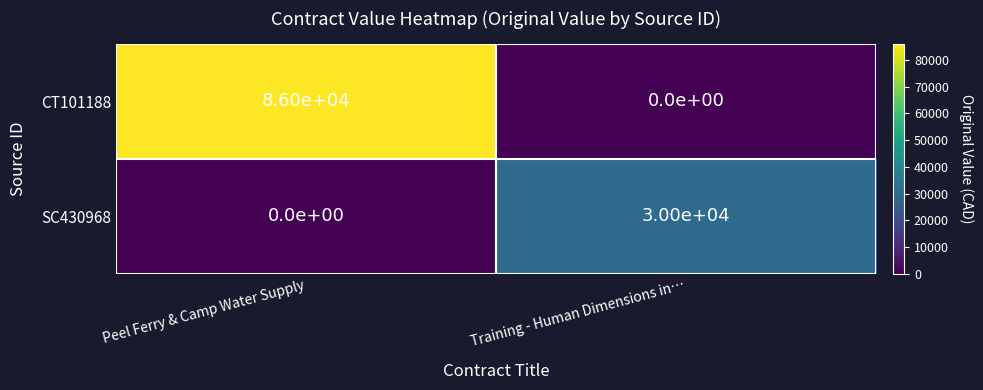

Count the number of data series in this chart.

2